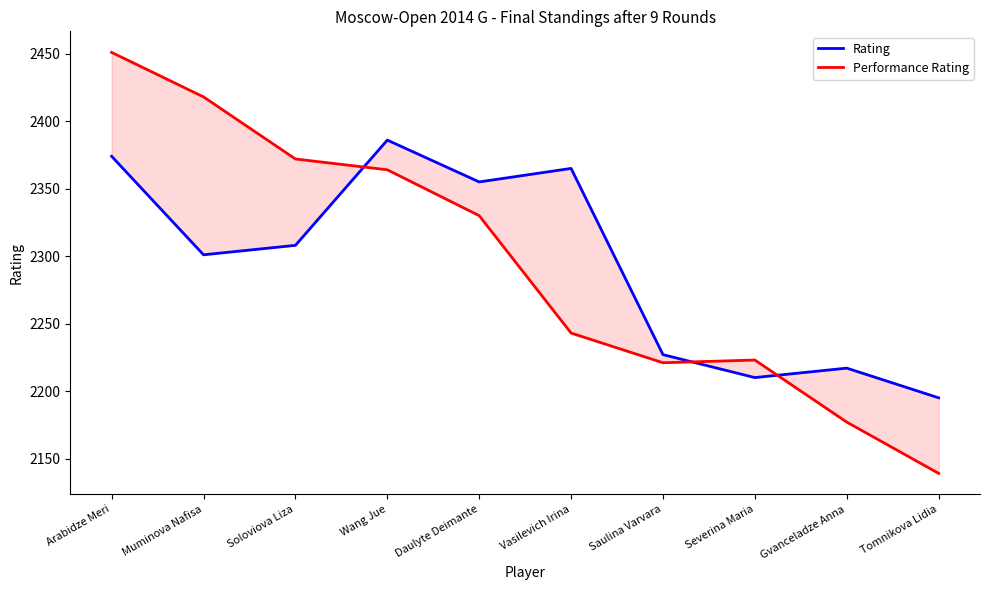

Reading left to right, what are all the values shown in this chart?

Rating: 2374	2301	2308	2386	2355	2365	2227	2210	2217	2195
Performance Rating: 2451	2418	2372	2364	2330	2243	2221	2223	2177	2139